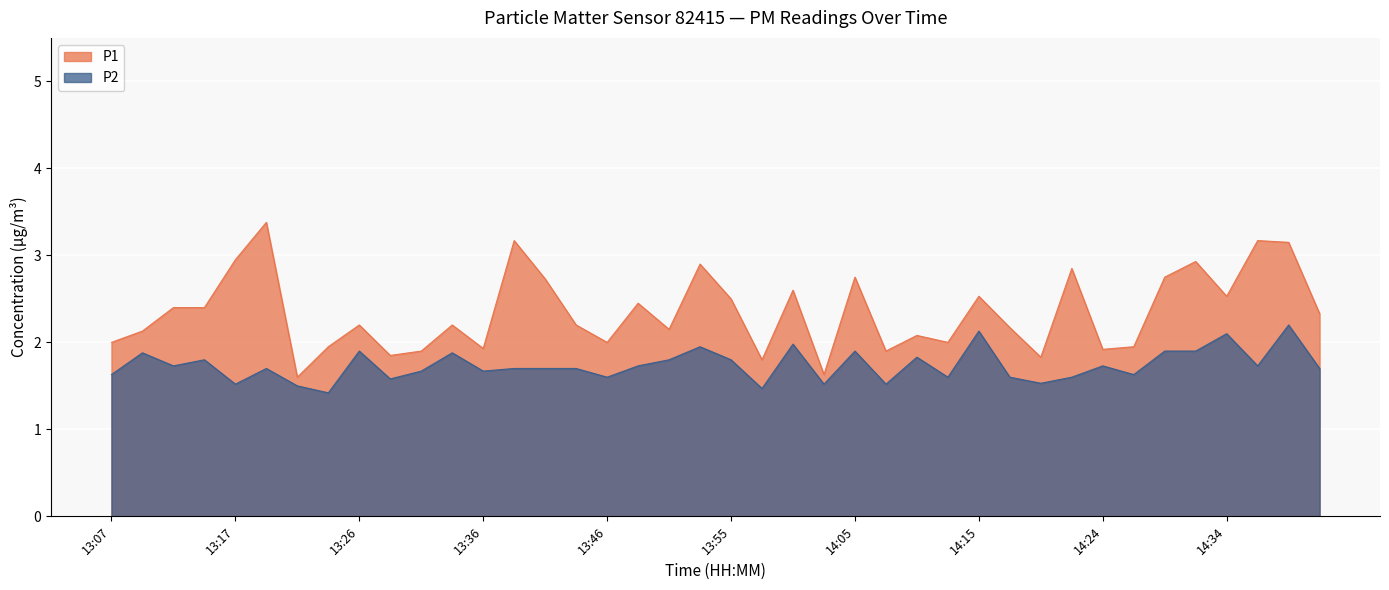

True or false: P2 and P1 intersect in this chart.

False